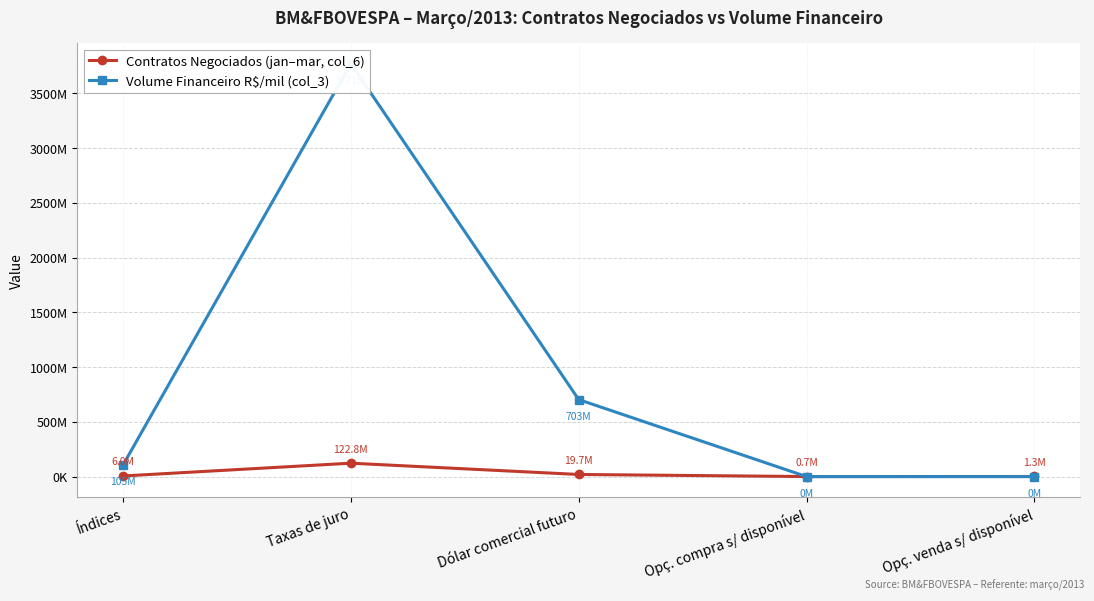

Where is the first local minimum for Contratos Negociados (jan–mar, col_6)?

Opç. compra s/ disponível